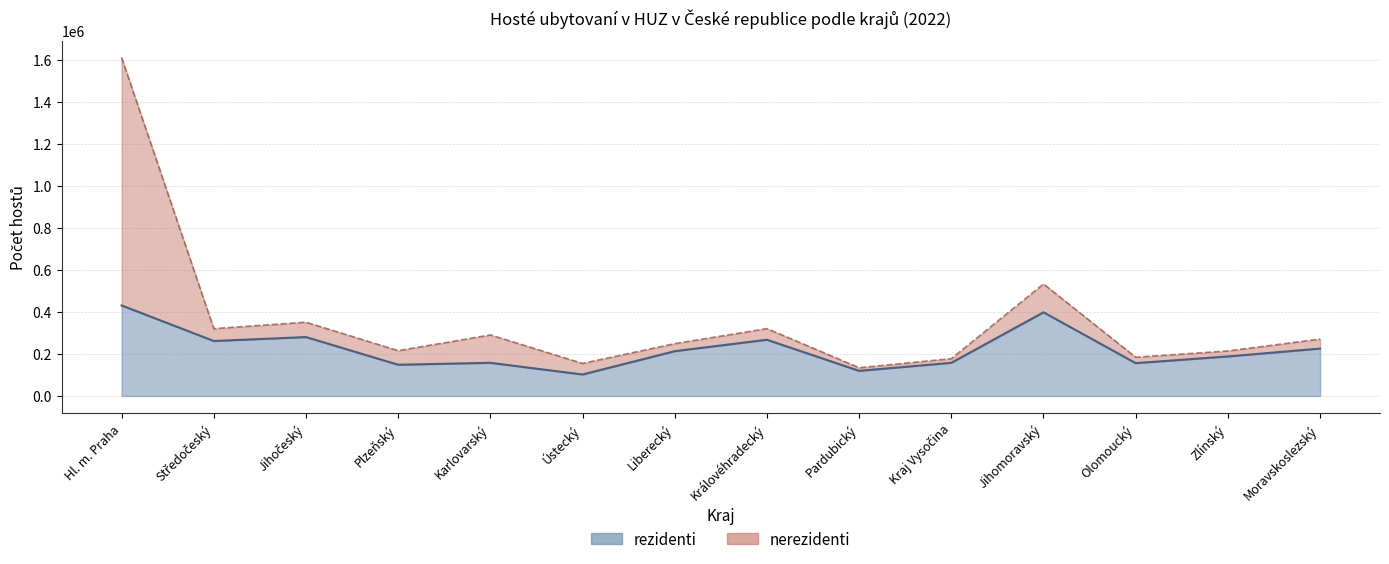

What is the difference between the maximum and minimum values in the celkem (line) series?

1476201